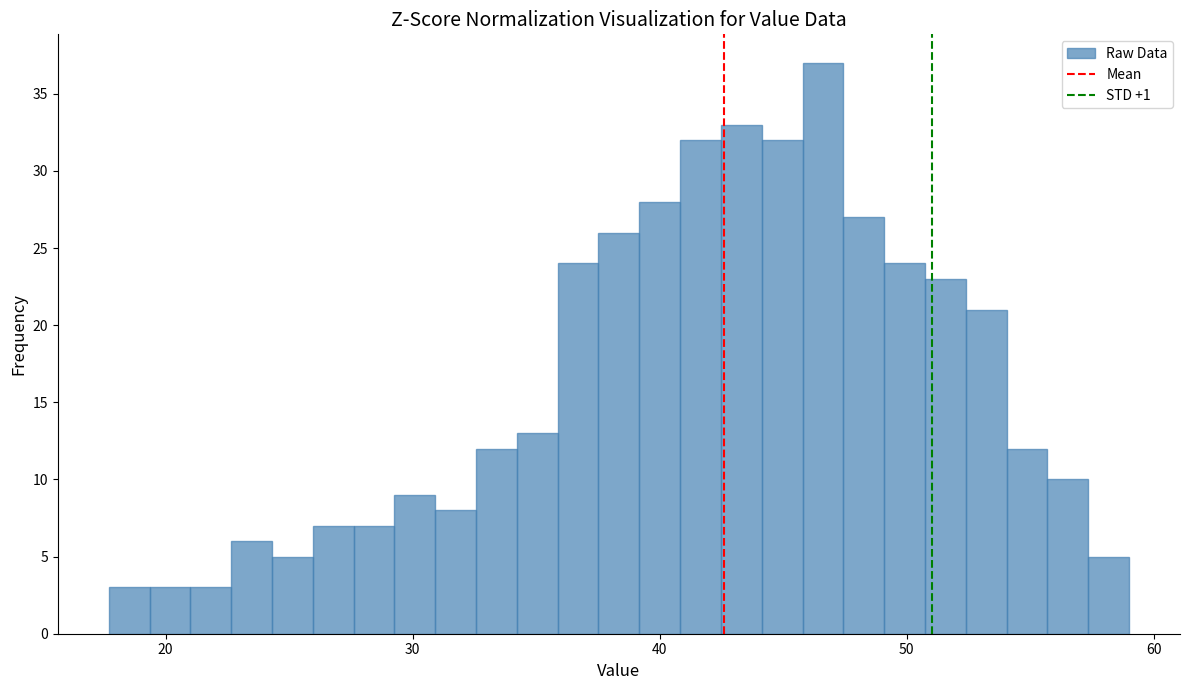

Around what value on the x-axis is the tallest bar? Give the approximate position of its centre, as read against the axis.

47